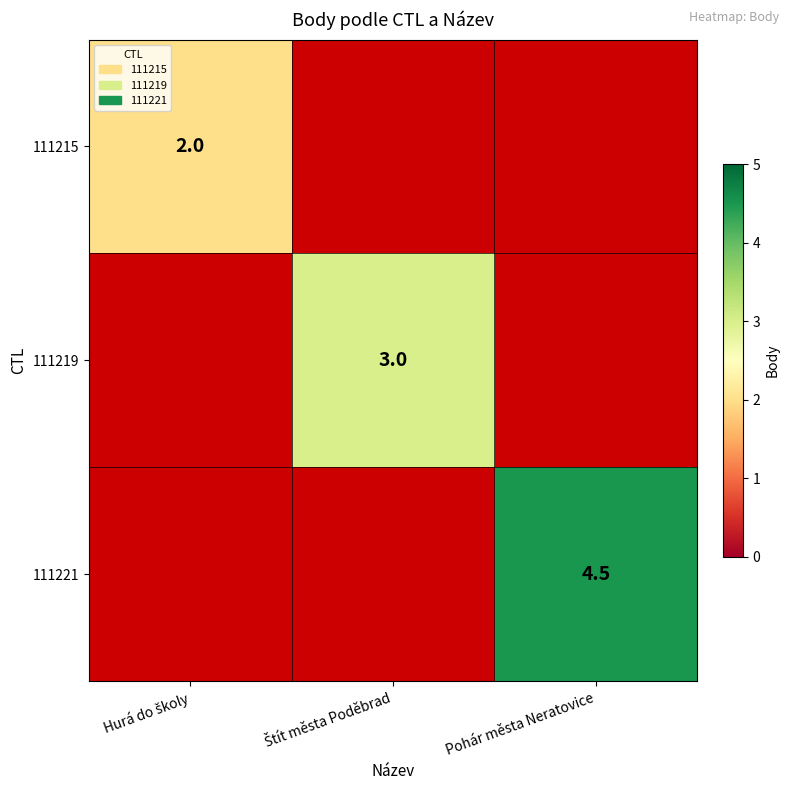

The 111221 series shows 4.5 at Pohár města Neratovice. True or false?

True